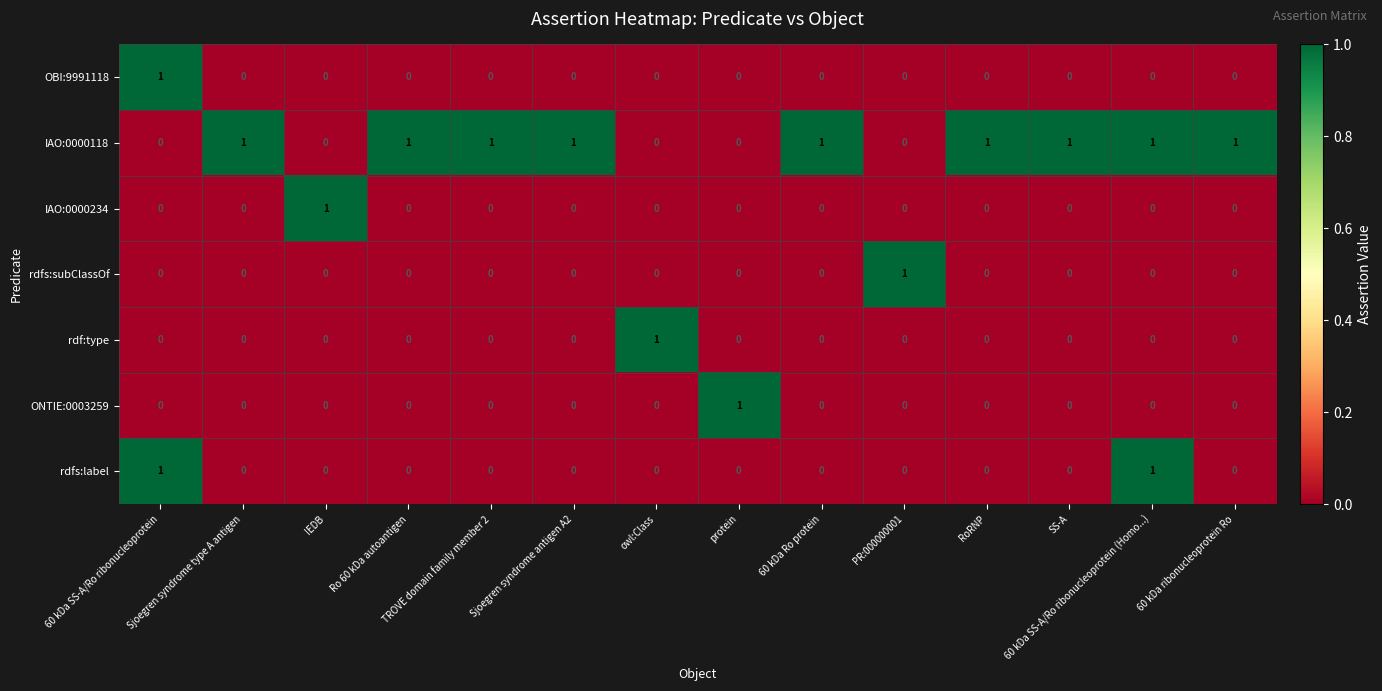

What is the total value across all series at RoRNP?

1